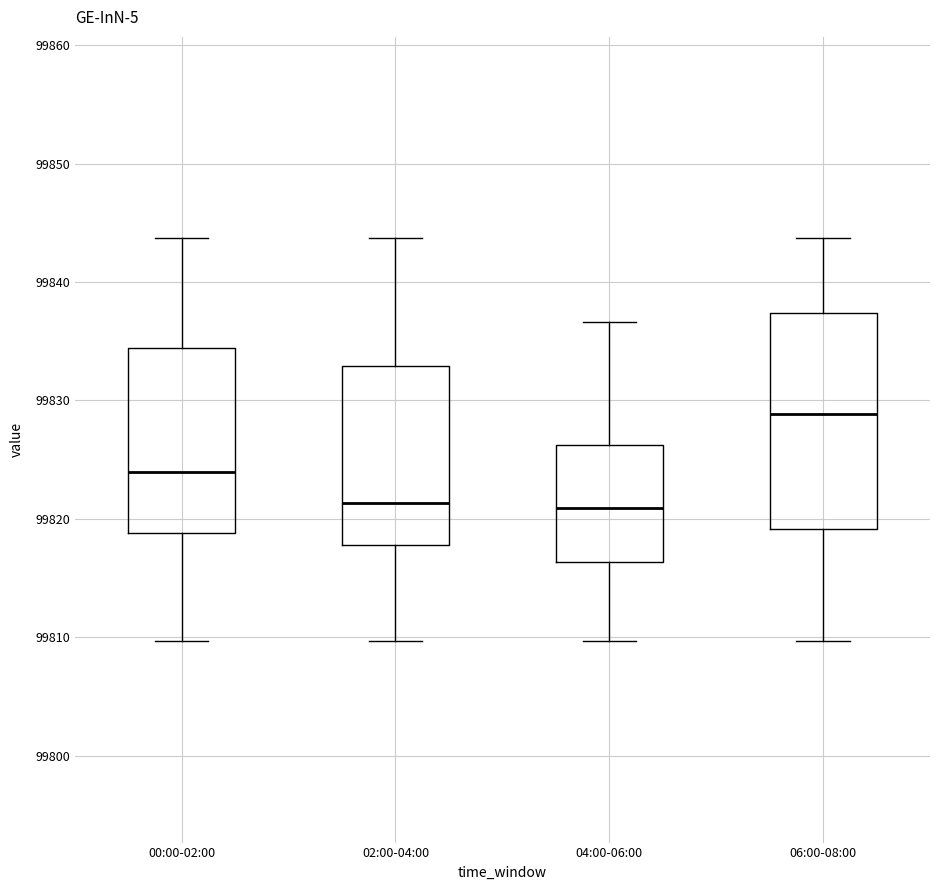

Which box has the highest median line?

06:00-08:00